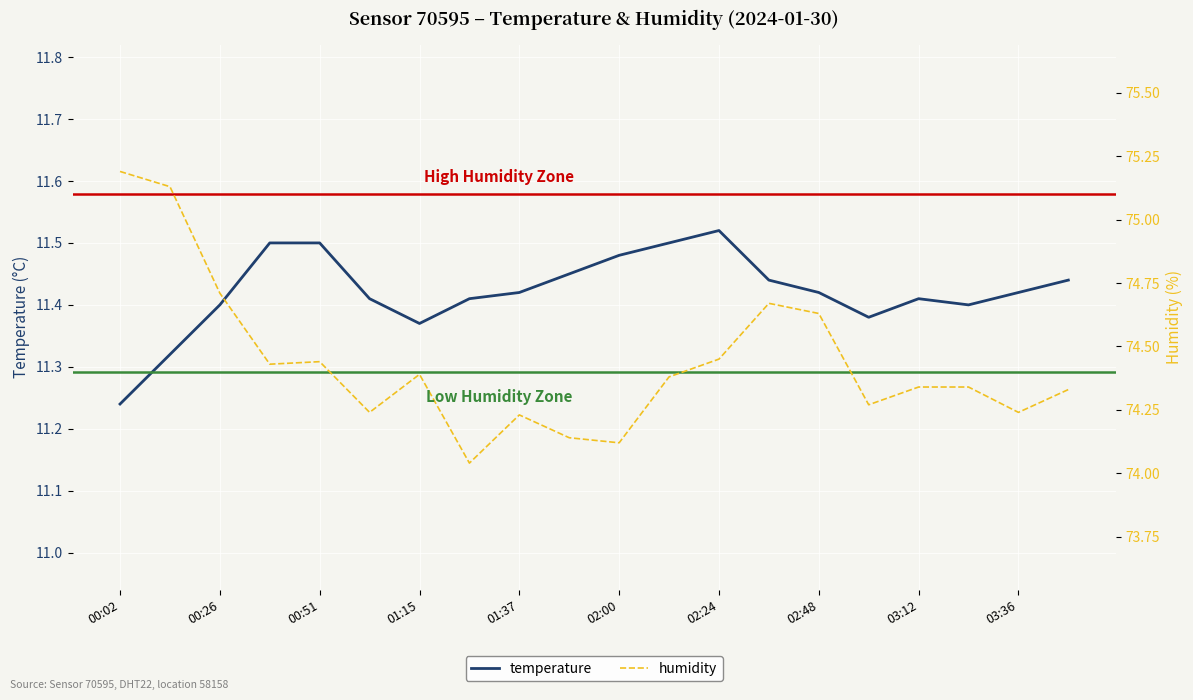

What is the smallest value displayed?

11.2